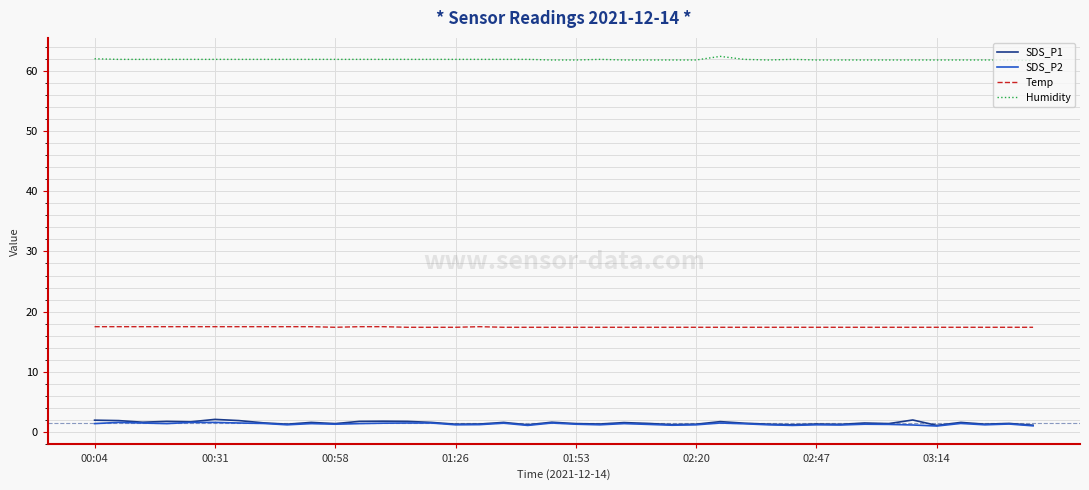

True or false: SDS_P2 and Temp cross at least once.

False